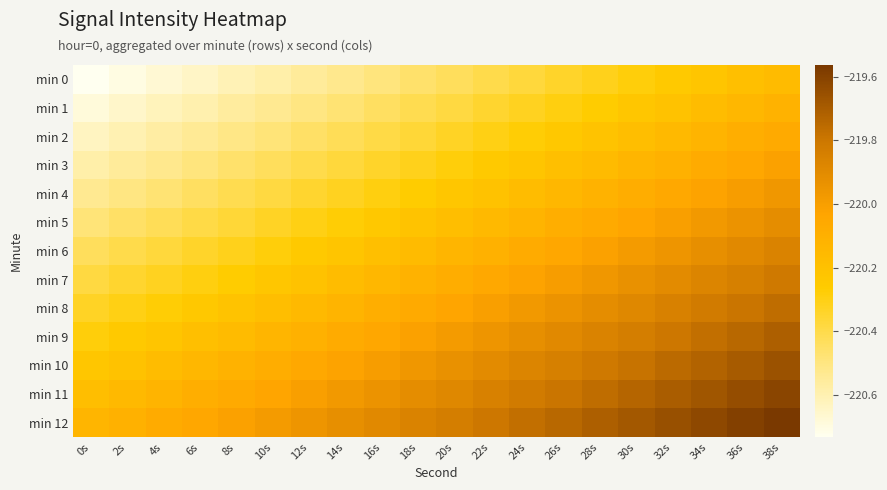

At which category does the chart reach its minimum across all series?

0s